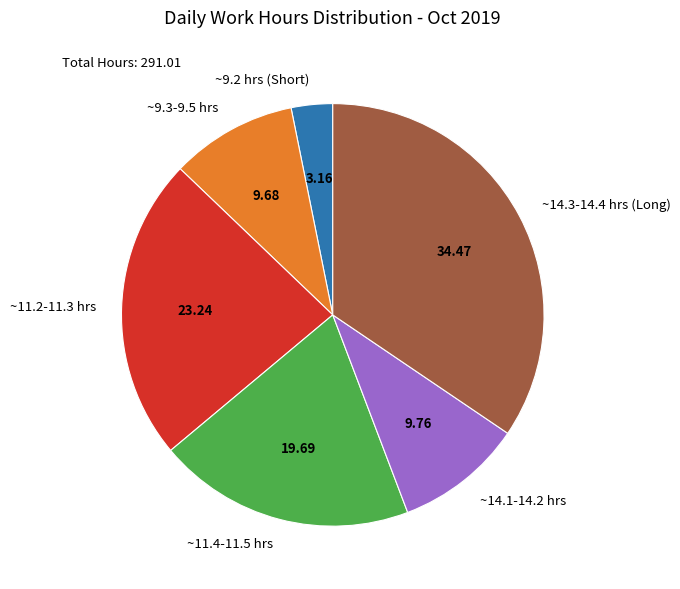

Count the number of slices in the pie.

6